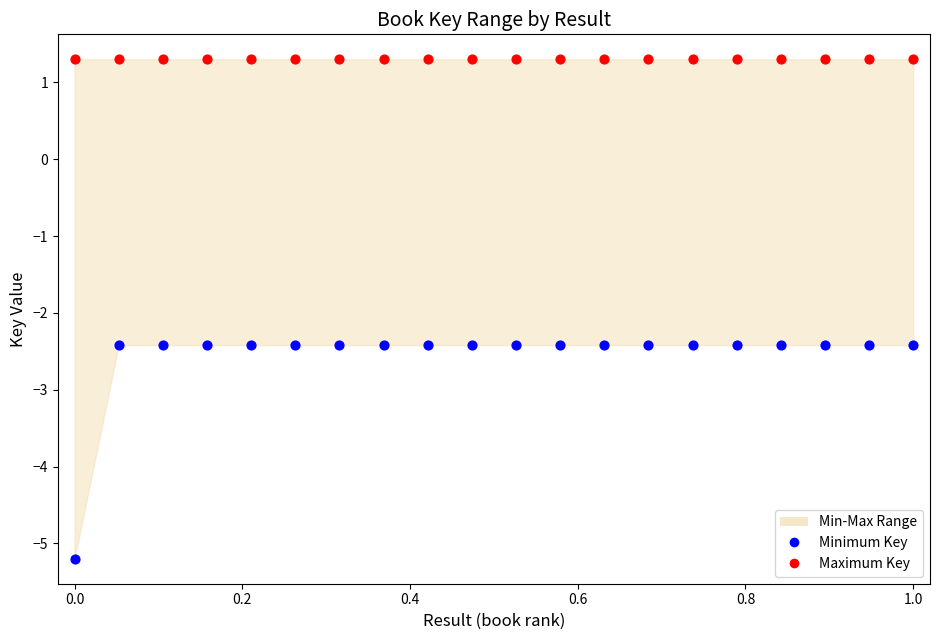

Which series reaches the minimum Y coordinate?

Minimum Key